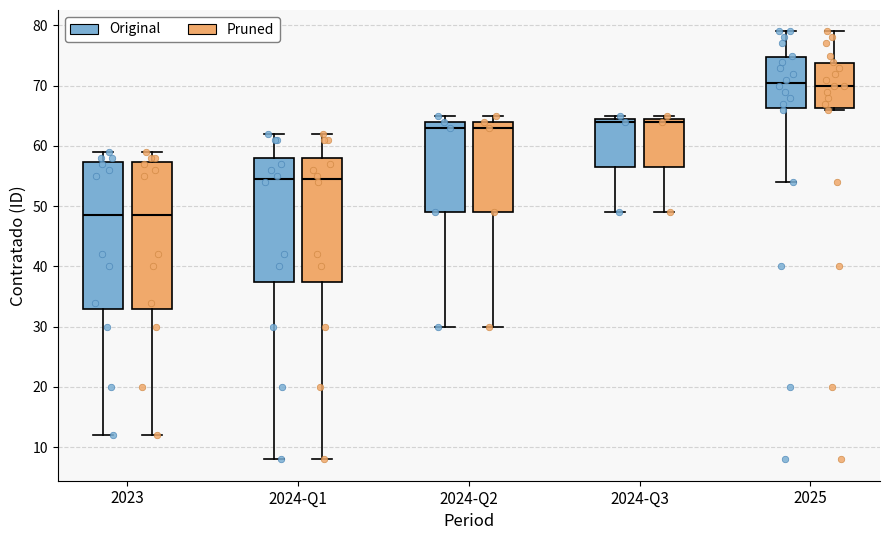

Reading left to right, read every box against the y-axis: the position of its median line, the range the box covers, and the ends of its whiskers. The values are not printed on the chart, so give them approximately, as read against the axis.

2023 (Original): median 49, box 33 to 57, whiskers 12 to 59
2023 (Pruned): median 49, box 33 to 57, whiskers 12 to 59
2024-Q1 (Original): median 55, box 38 to 58, whiskers 8 to 62
2024-Q1 (Pruned): median 55, box 38 to 58, whiskers 8 to 62
2024-Q2 (Original): median 63, box 49 to 64, whiskers 30 to 65
2024-Q2 (Pruned): median 63, box 49 to 64, whiskers 30 to 65
2024-Q3 (Original): median 64, box 57 to 65, whiskers 49 to 65 (just above the box's upper edge)
2024-Q3 (Pruned): median 64, box 57 to 65, whiskers 49 to 65 (just above the box's upper edge)
2025 (Original): median 71, box 66 to 75, whiskers 54 to 79
2025 (Pruned): median 70, box 66 to 74, whiskers 66 to 79